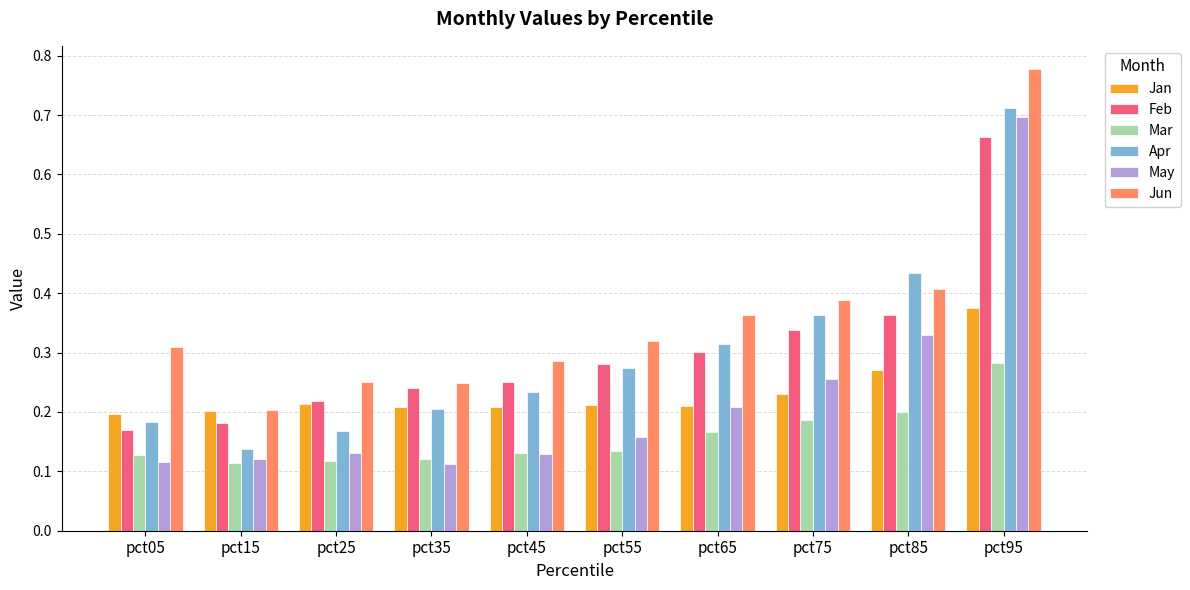

At which category does the chart reach its peak across all series?

pct95